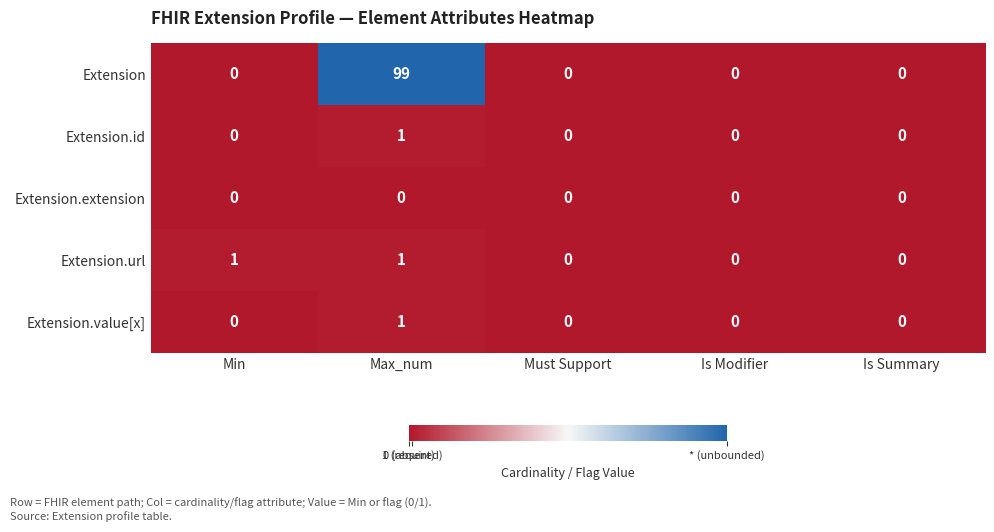

Reading right to left, extract all data points from this chart.

Extension: Is Summary=0	Is Modifier=0	Must Support=0	Max_num=99	Min=0
Extension.id: Is Summary=0	Is Modifier=0	Must Support=0	Max_num=1	Min=0
Extension.extension: Is Summary=0	Is Modifier=0	Must Support=0	Max_num=0	Min=0
Extension.url: Is Summary=0	Is Modifier=0	Must Support=0	Max_num=1	Min=1
Extension.value[x]: Is Summary=0	Is Modifier=0	Must Support=0	Max_num=1	Min=0